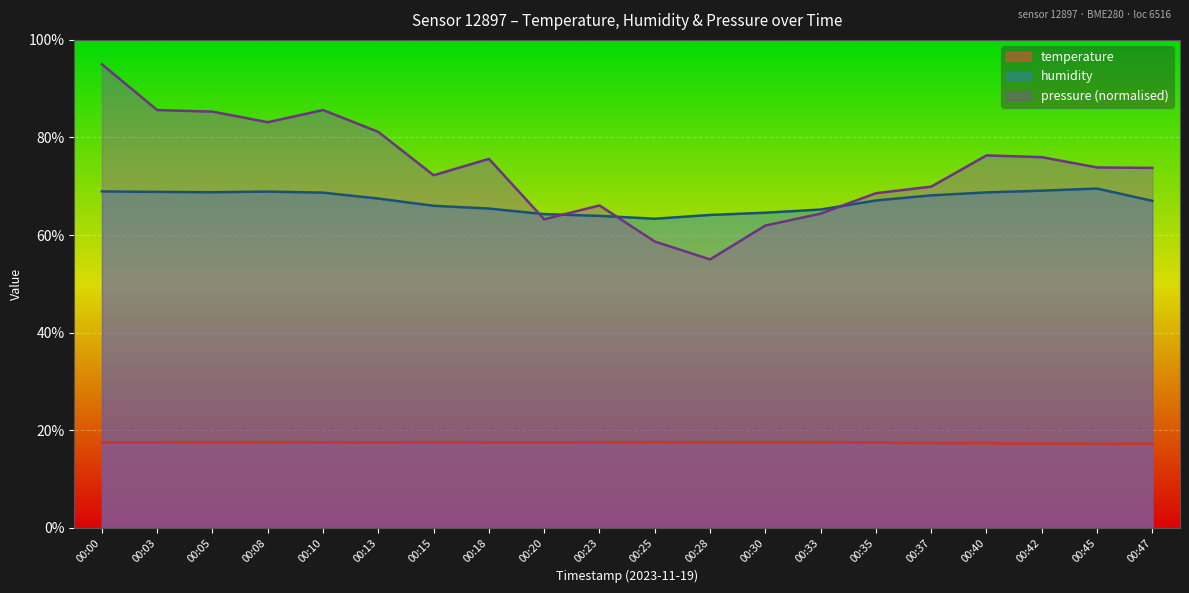

How many lines are shown in the chart?

3